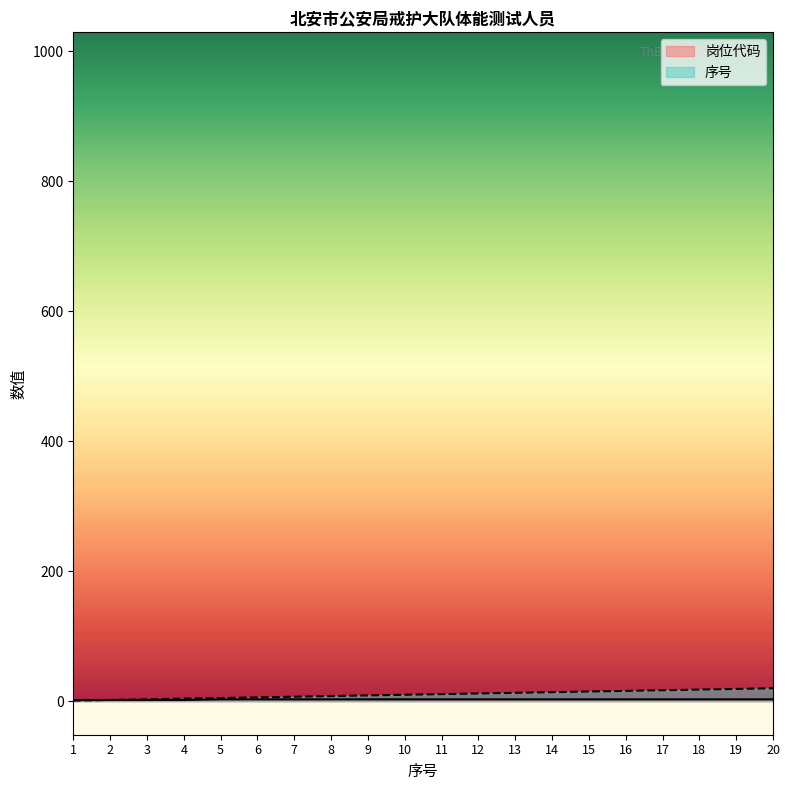

Reading left to right, transcribe all the data shown in this chart.

岗位代码: 1=2	2=2	3=2	4=2	5=3	6=3	7=3	8=3	9=3	10=3	11=3	12=3	13=3	14=3	15=3	16=3	17=3	18=3	19=3	20=3
序号: 1=1	2=2	3=3	4=4	5=5	6=6	7=7	8=8	9=9	10=10	11=11	12=12	13=13	14=14	15=15	16=16	17=17	18=18	19=19	20=20